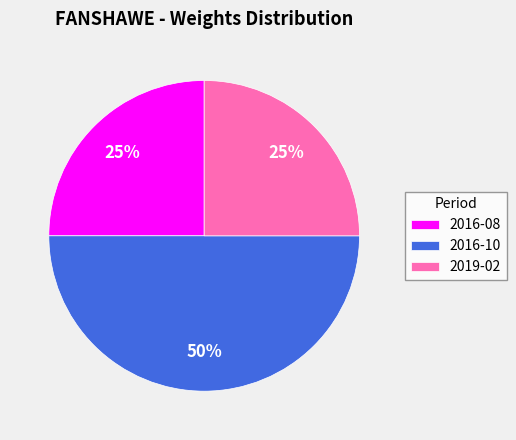

What is the largest slice in the pie chart?

2016-10